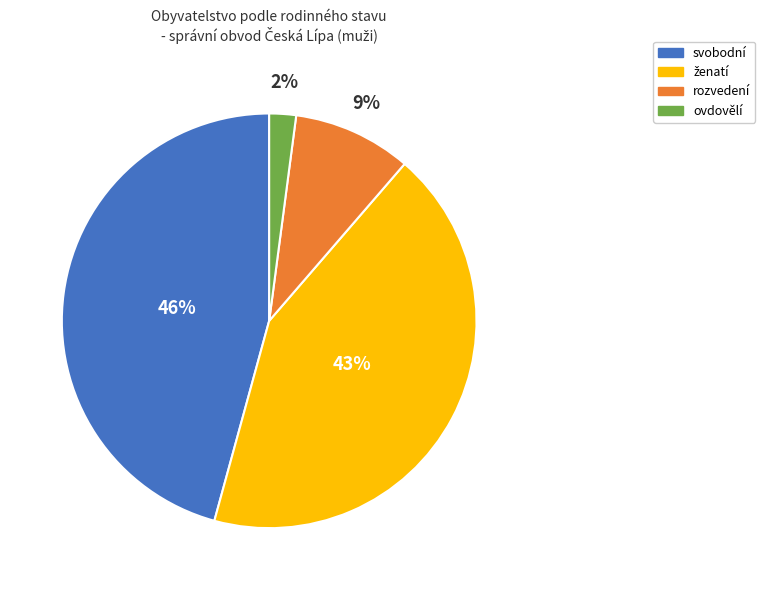

Combined, do svobodní and ovdovělí account for over 50%?

No